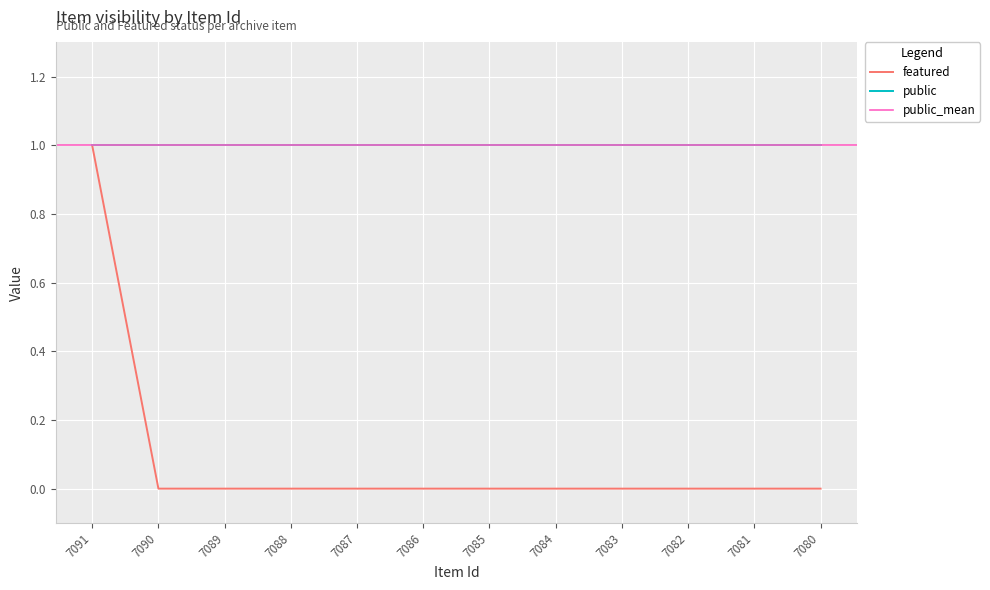

The value of featured at 7090 is -1. True or false?

False